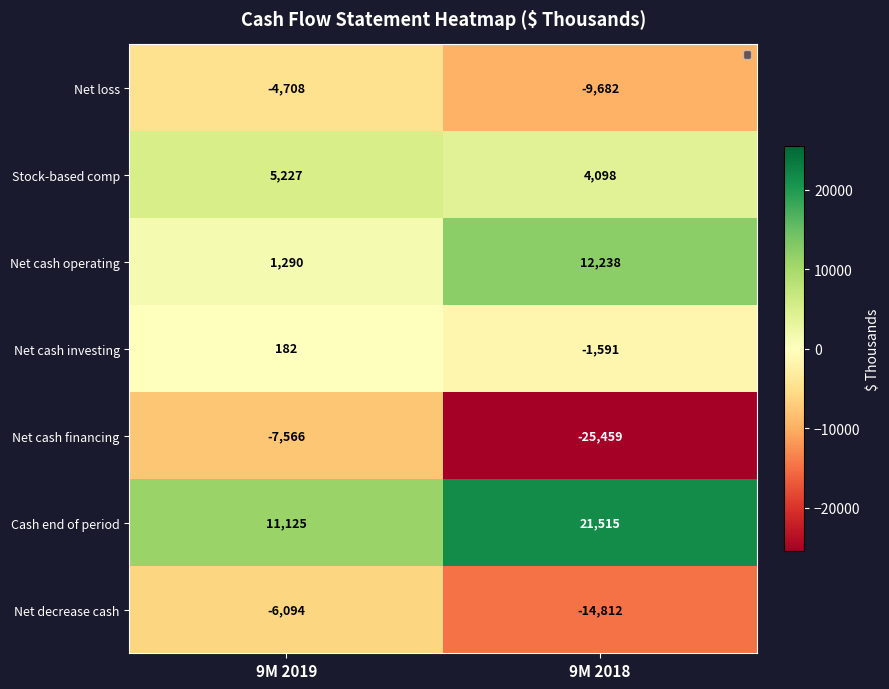

Reading left to right, transcribe all the data shown in this chart.

Net loss: 9M 2019=-4708	9M 2018=-9682
Stock-based comp: 9M 2019=5227	9M 2018=4098
Net cash operating: 9M 2019=1290	9M 2018=12238
Net cash investing: 9M 2019=182	9M 2018=-1591
Net cash financing: 9M 2019=-7566	9M 2018=-25459
Cash end of period: 9M 2019=11125	9M 2018=21515
Net decrease cash: 9M 2019=-6094	9M 2018=-14812